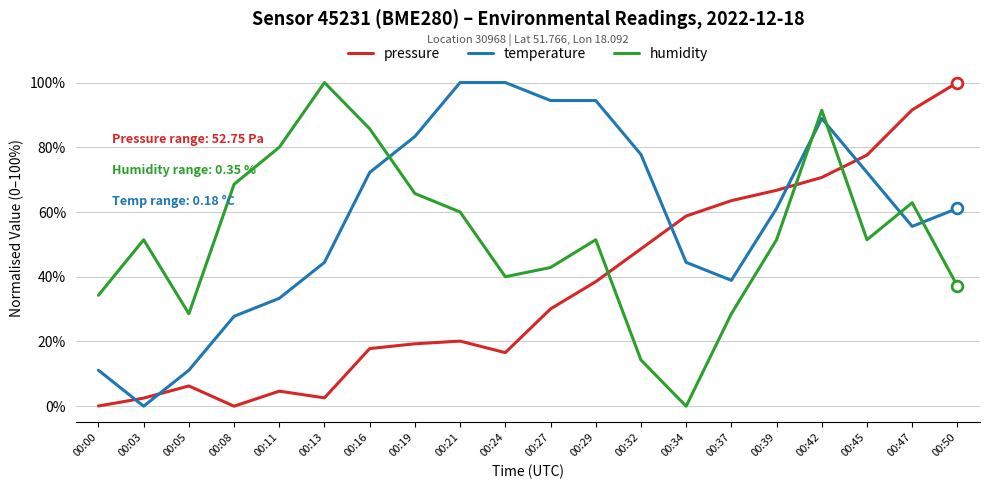

At how many categories does at least one series exceed 93?

6